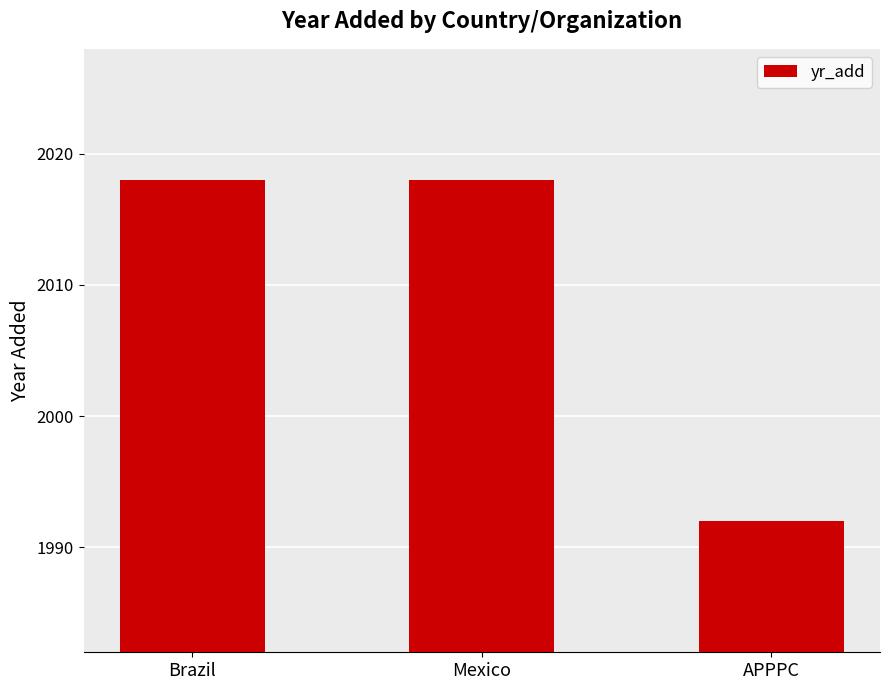

What is the average value?

2009